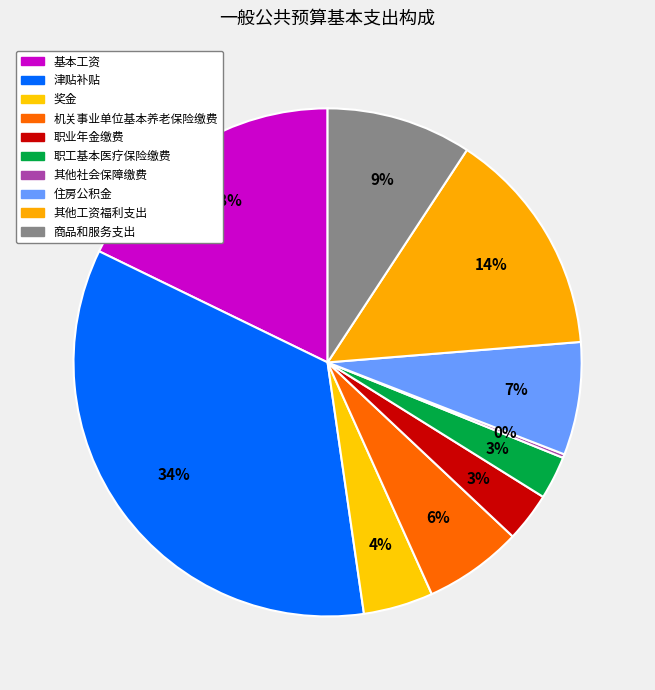

Combined, what portion of the pie is 基本工资 and 其他社会保障缴费?

18.0%